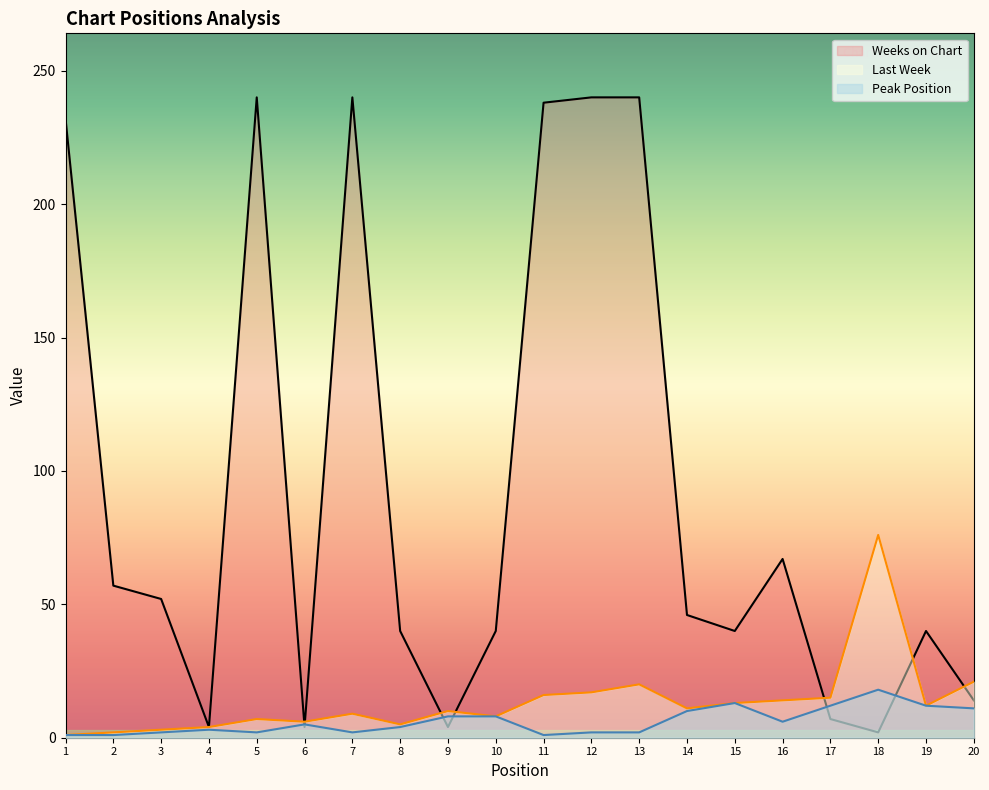

What is the smallest value displayed?

1